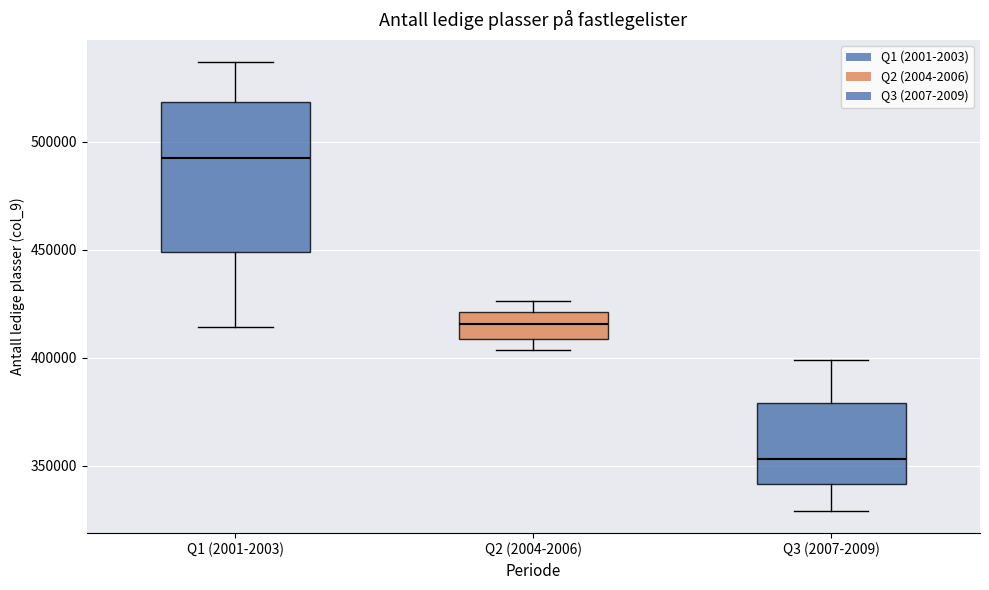

Comparing the boxes themselves (not the whiskers), which one is the tallest?

Q1 (2001-2003)